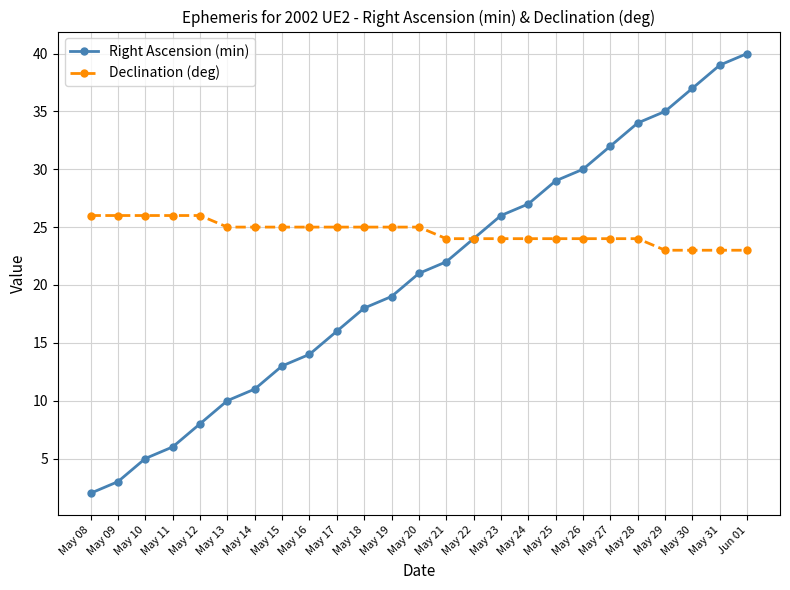

Which series has the widest spread of values?

Right Ascension (min)